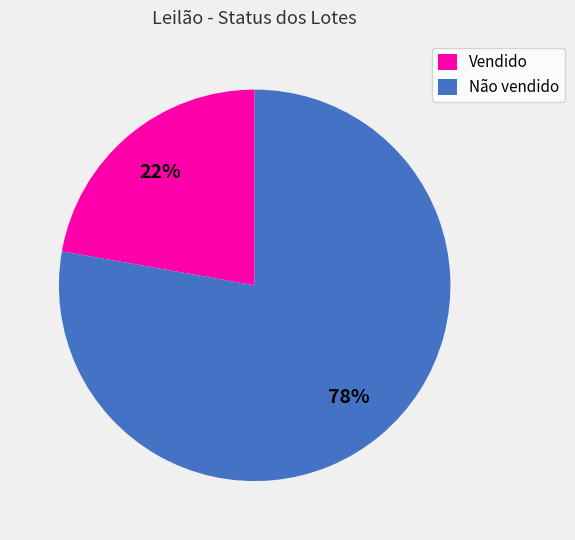

Count the number of slices in the pie.

2